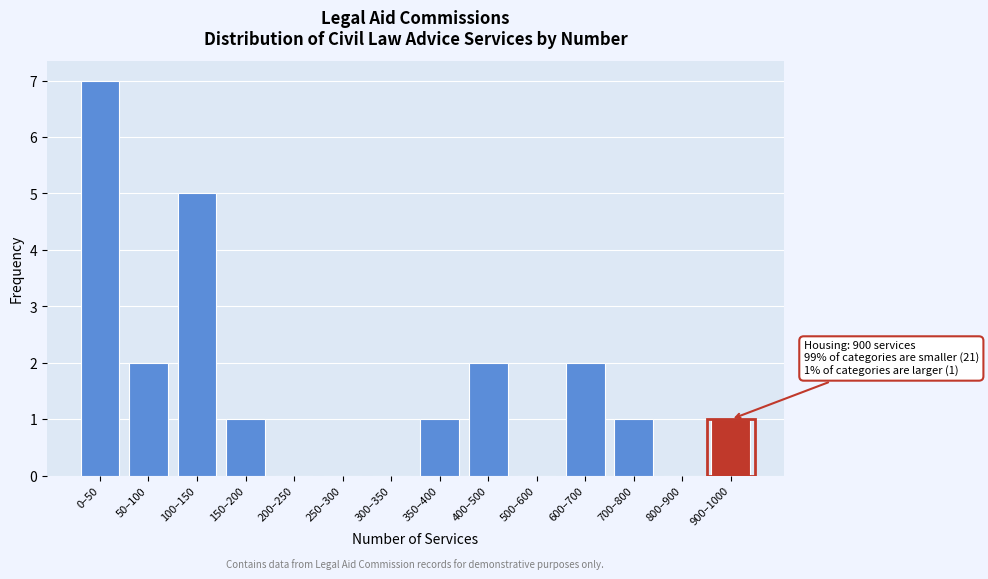

Reading left to right, extract all data points from this chart.

0–50=7	50–100=2	100–150=5	150–200=1	200–250=0	250–300=0	300–350=0	350–400=1	400–500=2	500–600=0	600–700=2	700–800=1	800–900=0	900–1000=1